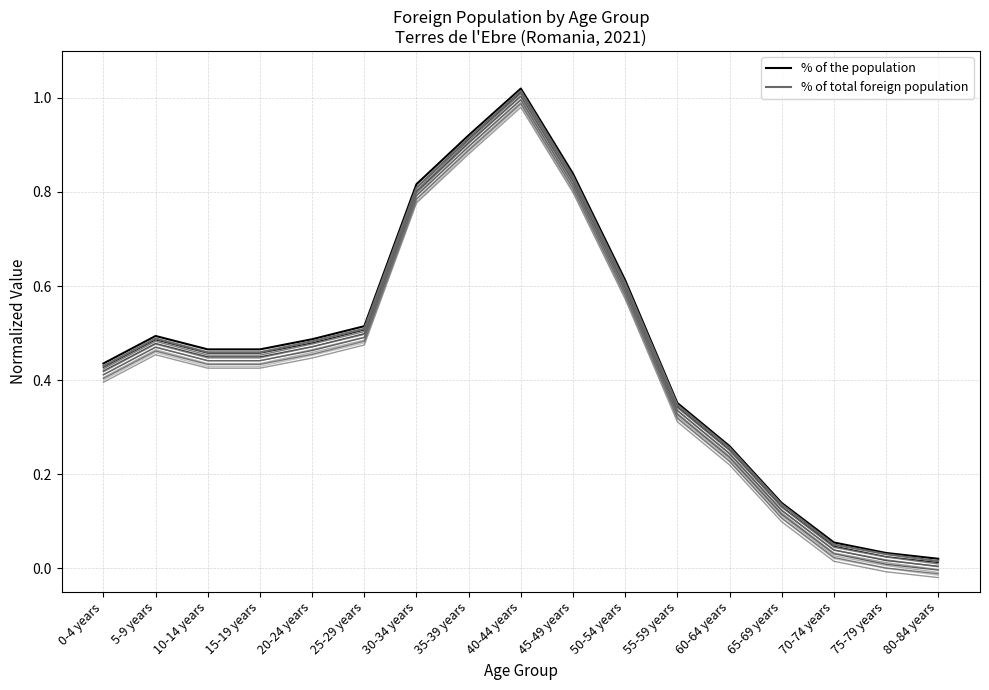

What position from the right is 35-39 years?

10